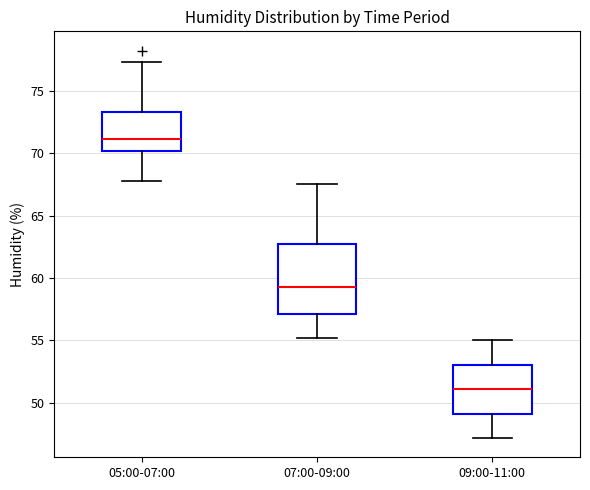

Reading left to right, read every box against the y-axis: the position of its median line, the range the box covers, and the ends of its whiskers. The values are not printed on the chart, so give them approximately, as read against the axis.

05:00-07:00: median 71.0, box 70.0 to 73.5, whiskers 68.0 to 77.5
07:00-09:00: median 59.5, box 57.0 to 62.5, whiskers 55.0 to 67.5
09:00-11:00: median 51.0, box 49.0 to 53.0, whiskers 47.0 to 55.0